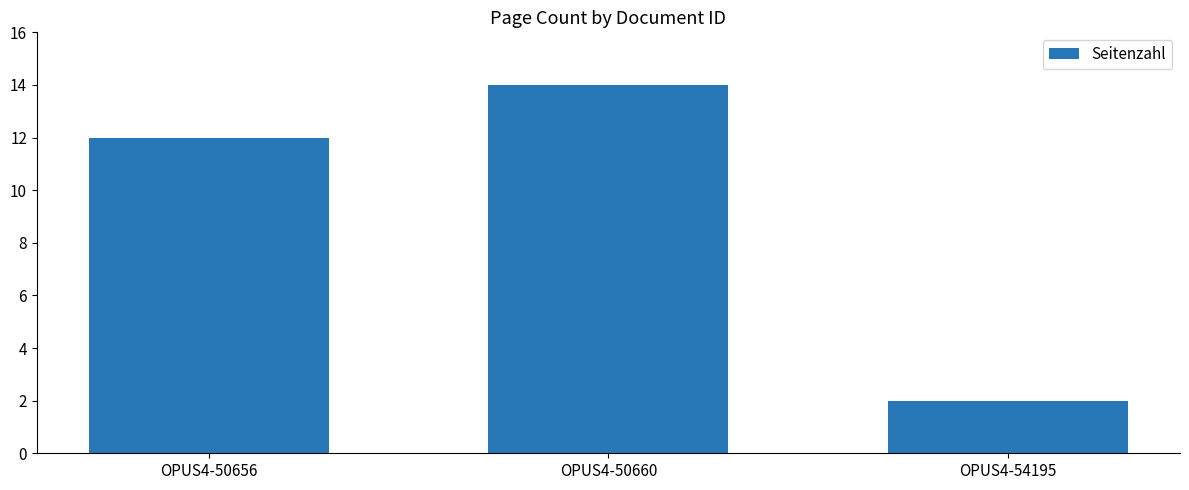

Which has a higher value, OPUS4-50656 or OPUS4-54195?

OPUS4-50656